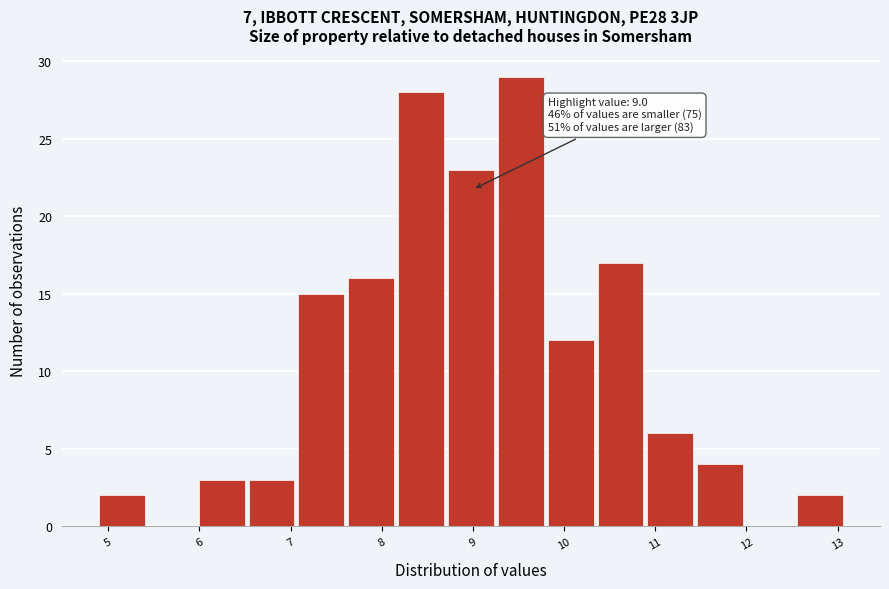

Which range on the x-axis has the tallest bar?

9.3 to 9.8